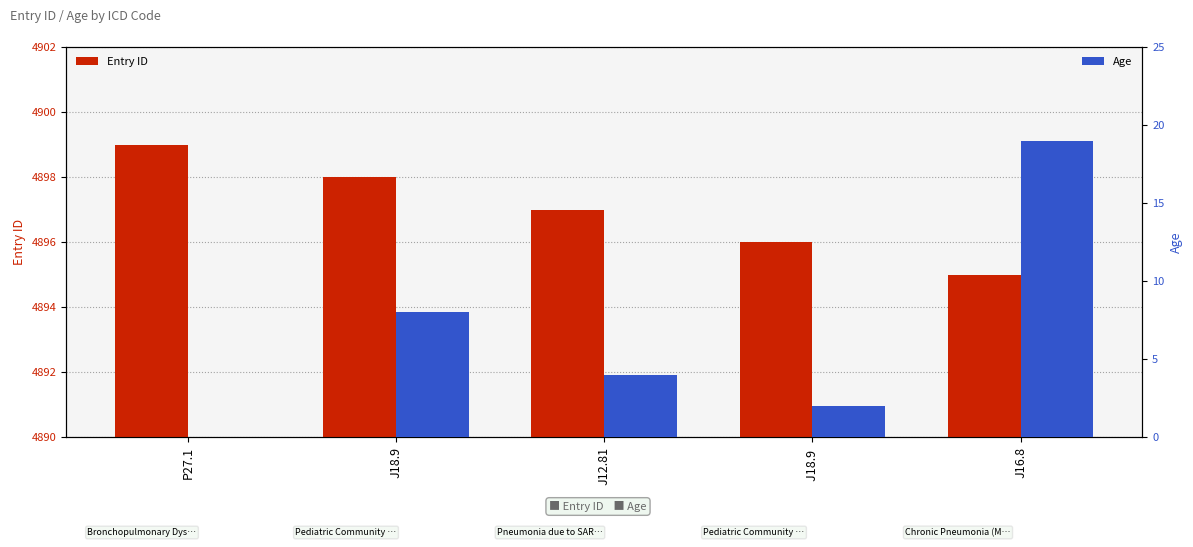

Which series has the largest range (max minus min)?

Age